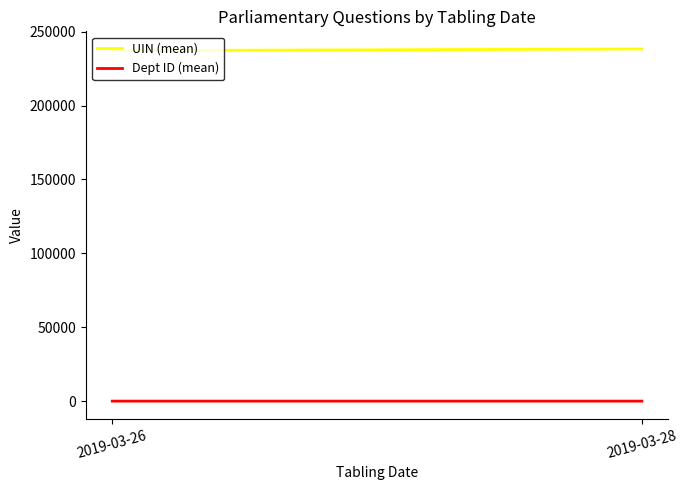

What is the minimum value shown in the chart?

14